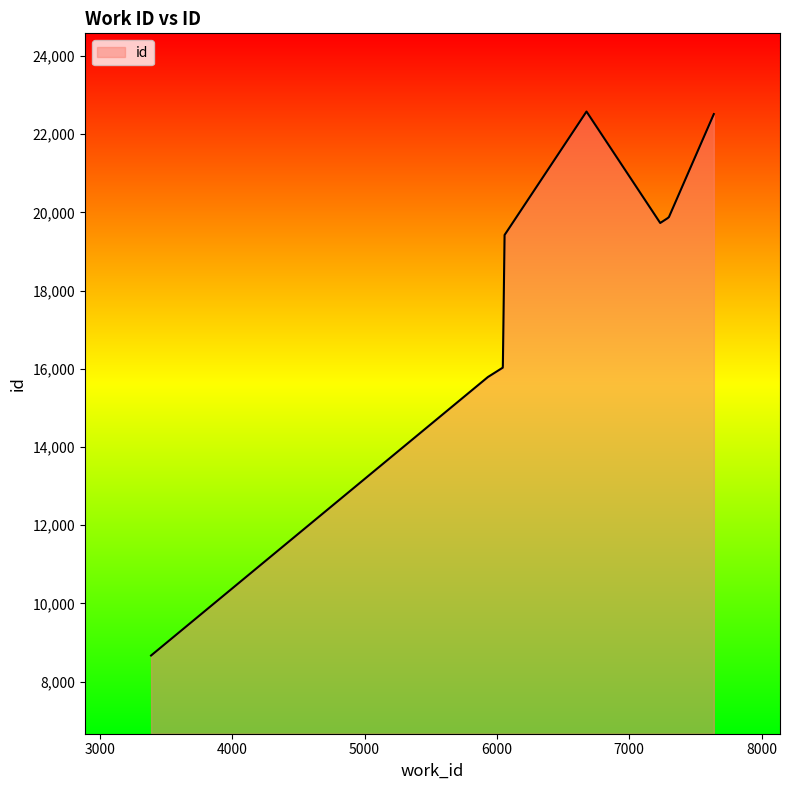

What is the difference between the maximum and minimum values?

13911